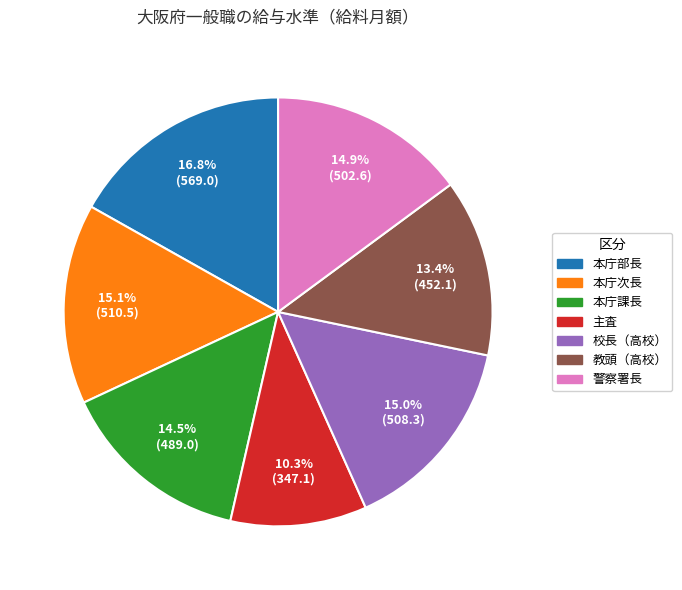

What percentage is the 本庁次長 slice, to the nearest percent?

15%